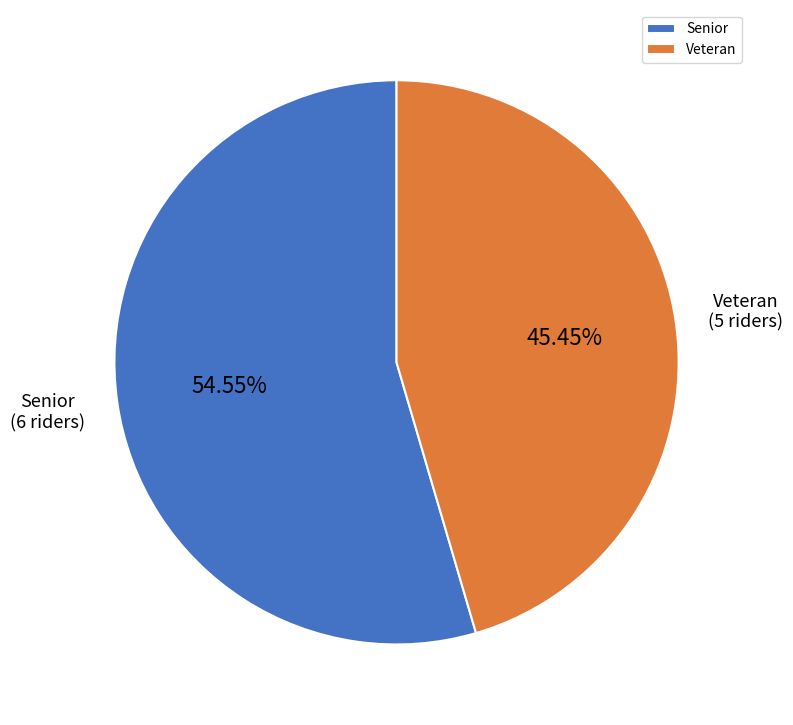

Which has a higher value, Veteran or Senior?

Senior